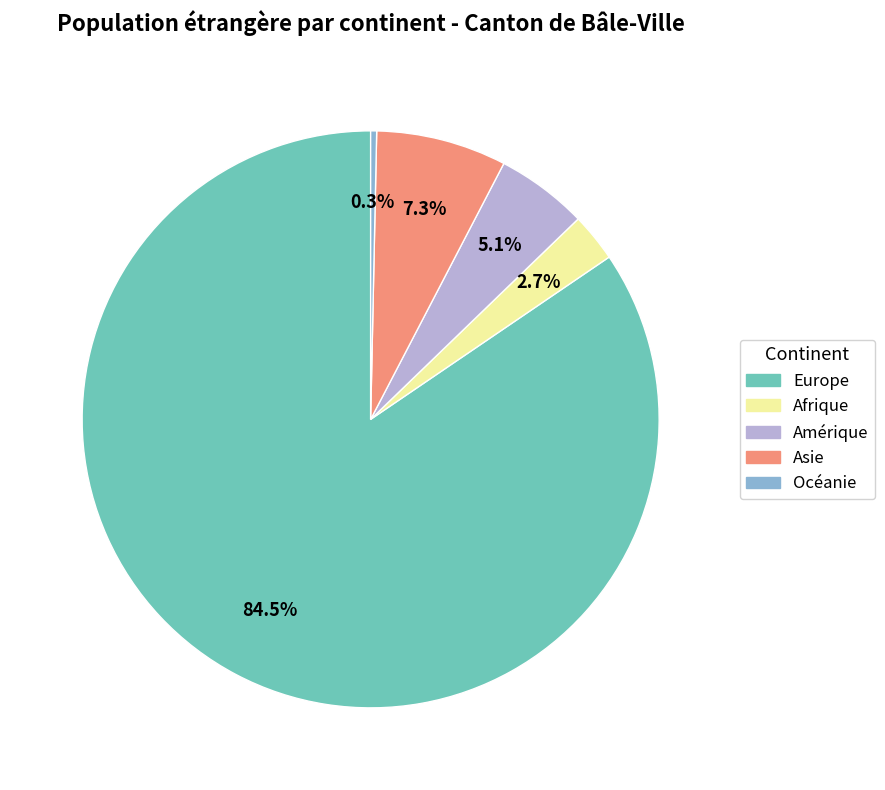

Count the number of slices in the pie.

5